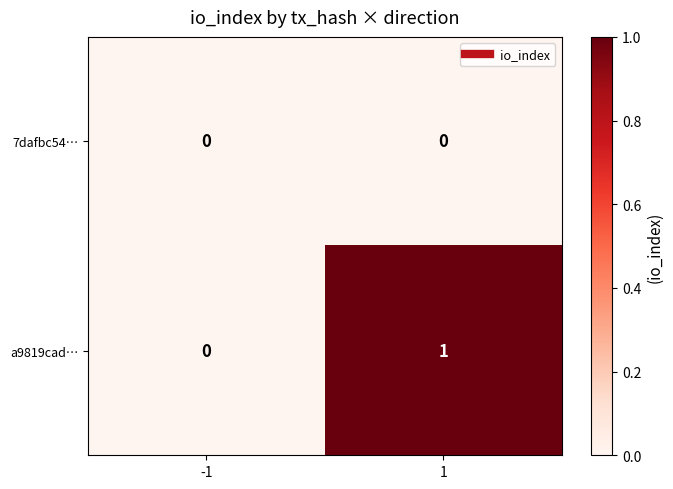

Reading right to left, list all the values displayed in this chart.

7dafbc54…: 1=0	-1=0
a9819cad…: 1=1	-1=0